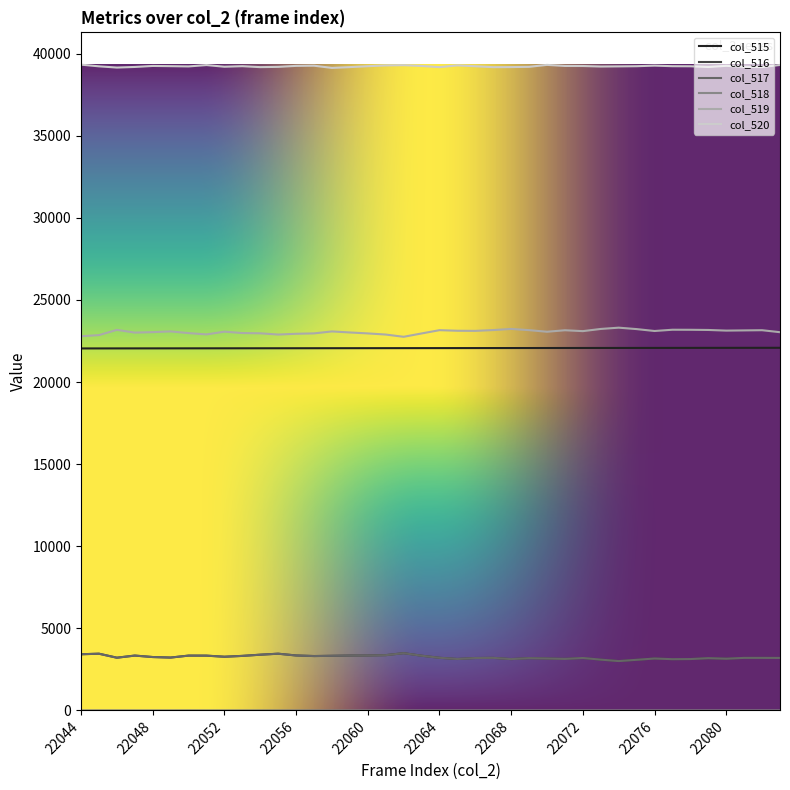

Is it true that col_517 equals 3341 at 22059?

True